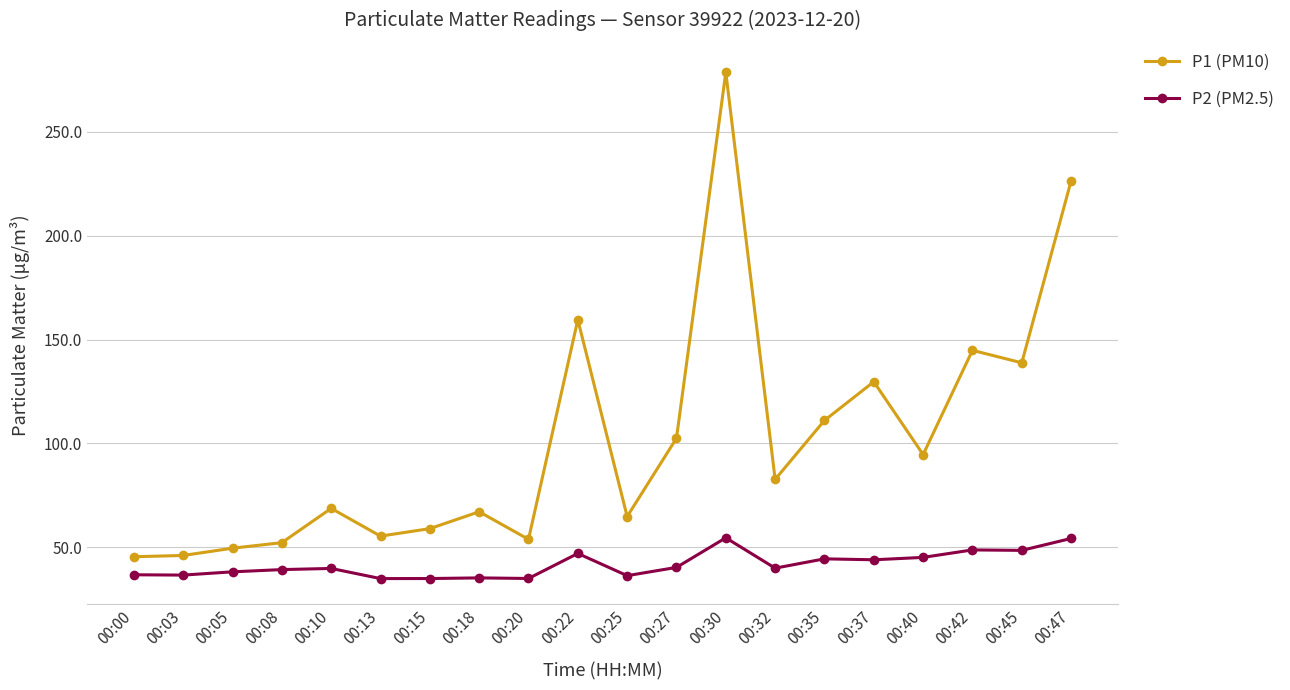

True or false: P1 (PM10) and P2 (PM2.5) cross at least once.

False